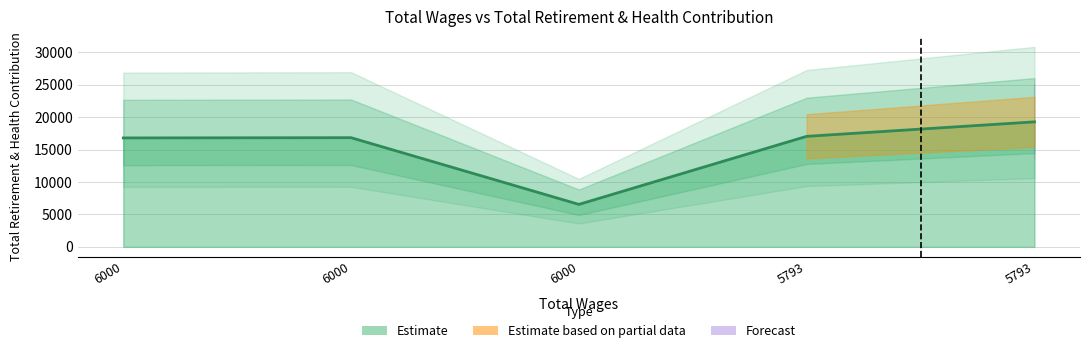

Rank the categories by value from lowest to highest.

6000, 6000, 6000, 5793, 5793